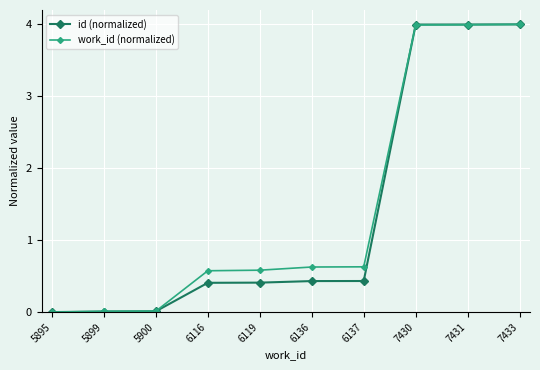

What is the approximate value of work_id (normalized) at 7433?

4.0